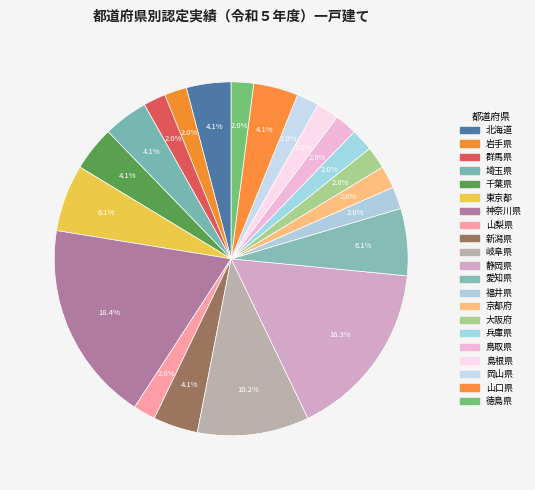

To the nearest percent, what is the difference between the largest and smallest slice percentages?

16%